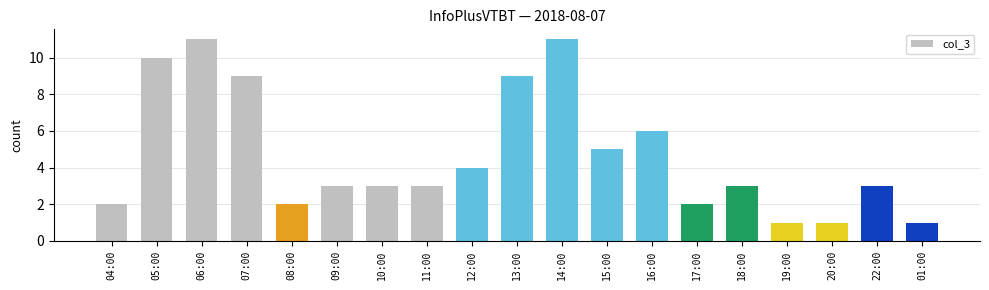

Count the values in the range 2 to 9.

13